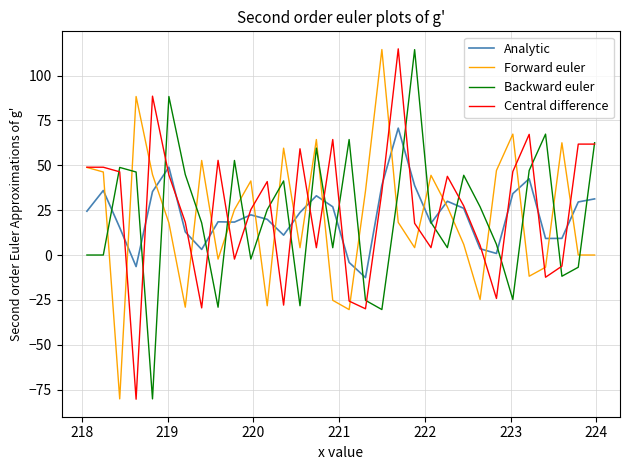

How many times do Backward euler and Forward euler cross each other?

17